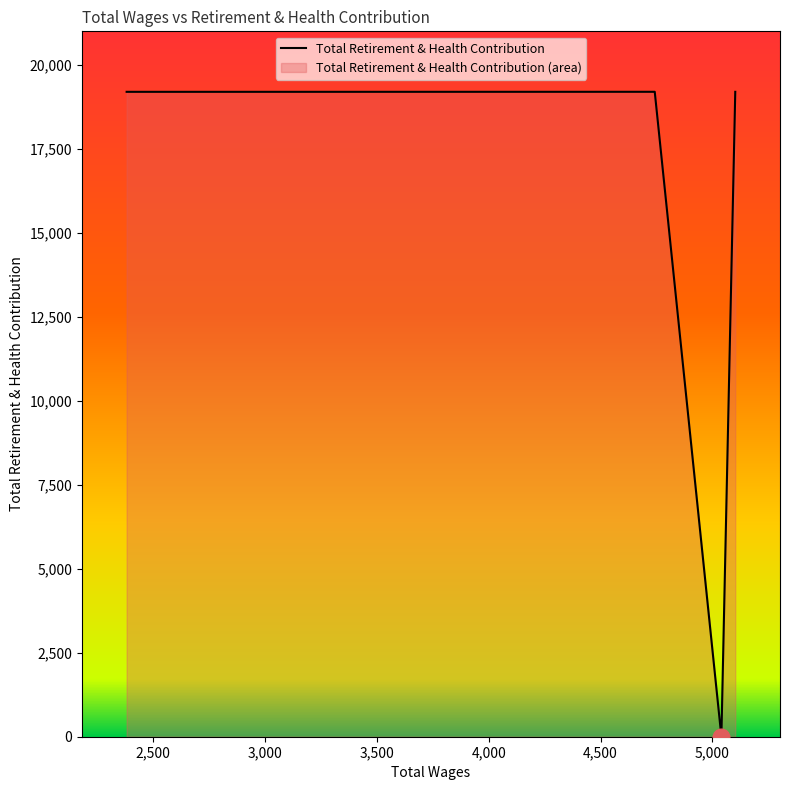

What is the change in value from 4742.0 to 2381.0?

-1